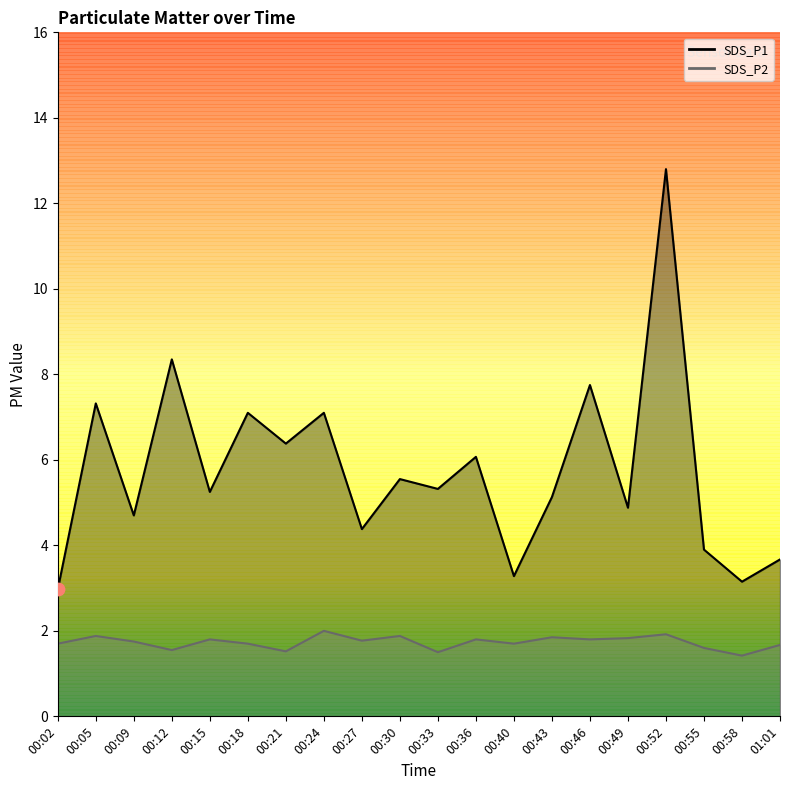

Is the value of SDS_P2 at 00:27 greater than the value of SDS_P1 at 00:21?

No